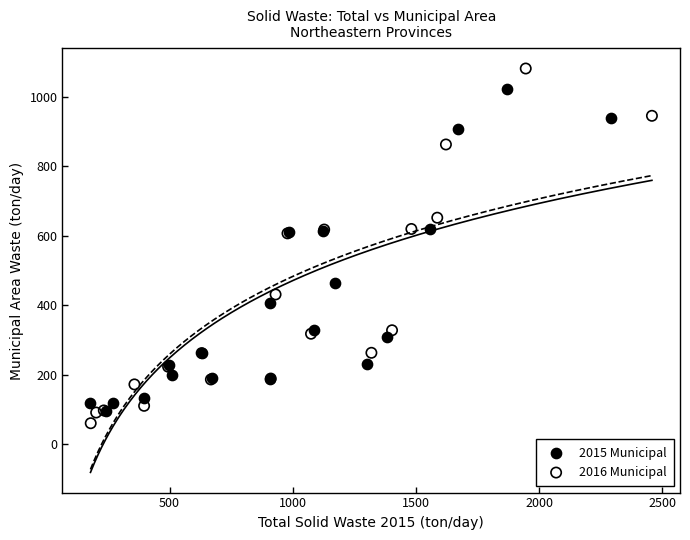

Which series has the largest Y range (max minus min)?

2016 Municipal